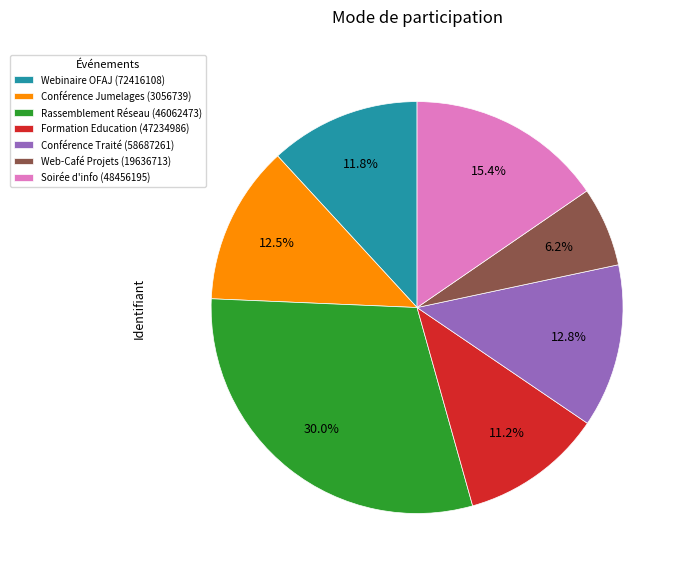

Count the number of slices in the pie.

7